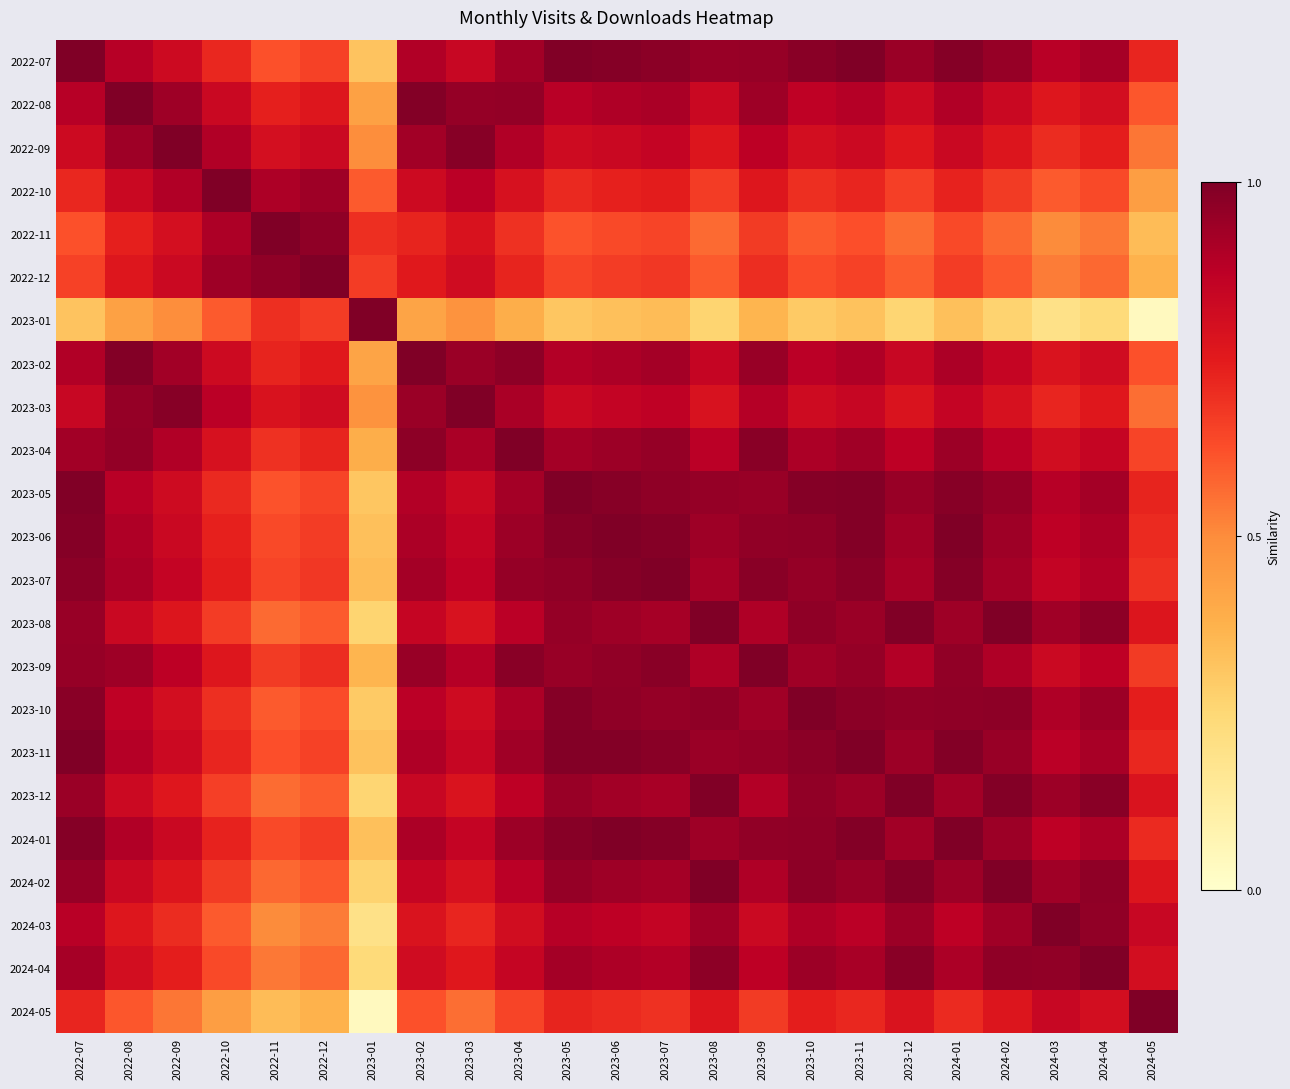

Rank the series by their maximum value, from highest to lowest.

2022-07, 2022-08, 2022-09, 2022-10, 2022-11, 2022-12, 2023-01, 2023-02, 2023-03, 2023-04, 2023-05, 2023-06, 2023-07, 2023-08, 2023-09, 2023-10, 2023-11, 2023-12, 2024-01, 2024-02, 2024-03, 2024-04, 2024-05